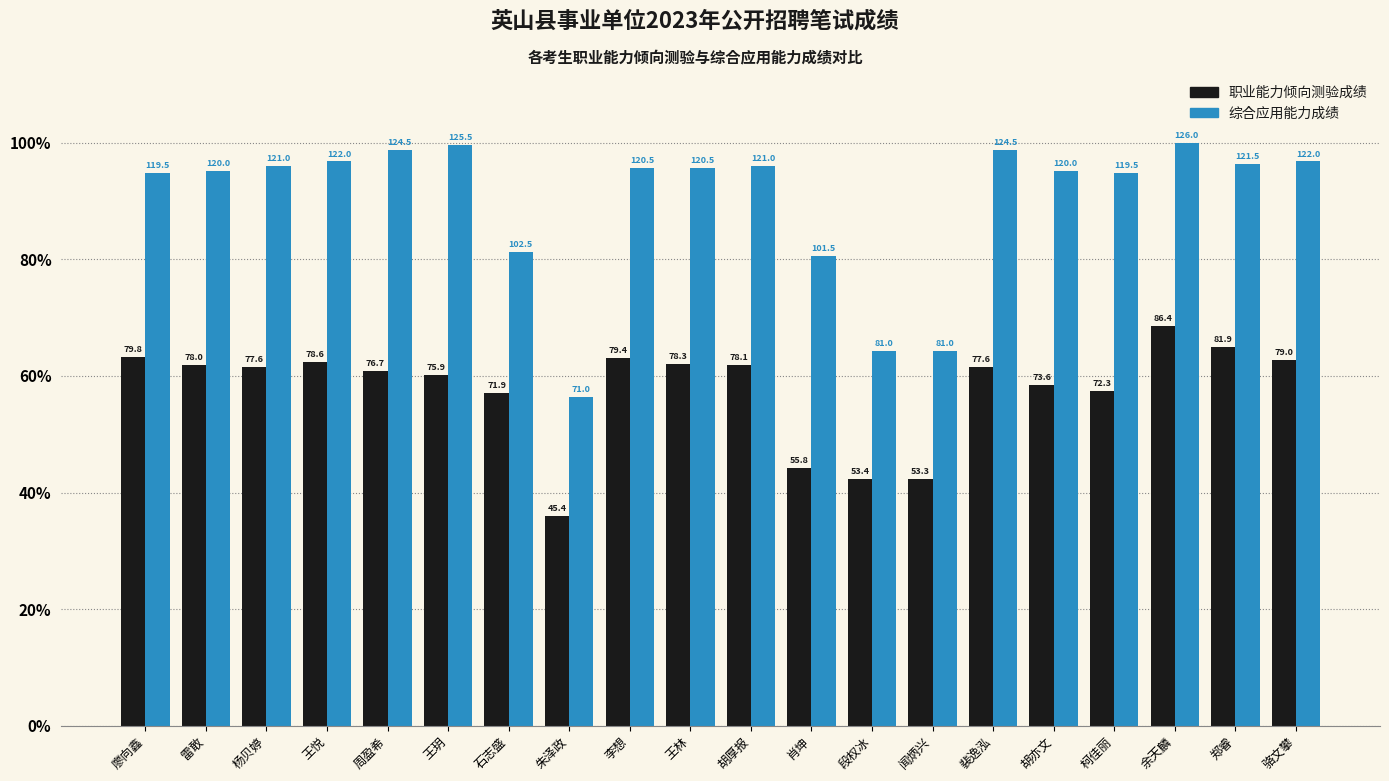

List the series in order of their peak value, highest first.

综合应用能力成绩, 职业能力倾向测验成绩